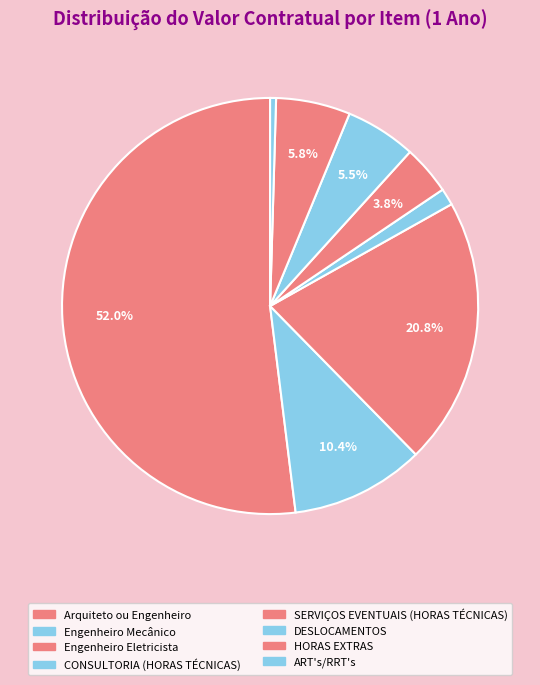

Between Arquiteto ou Engenheiro and CONSULTORIA (HORAS TÉCNICAS), which is larger?

Arquiteto ou Engenheiro